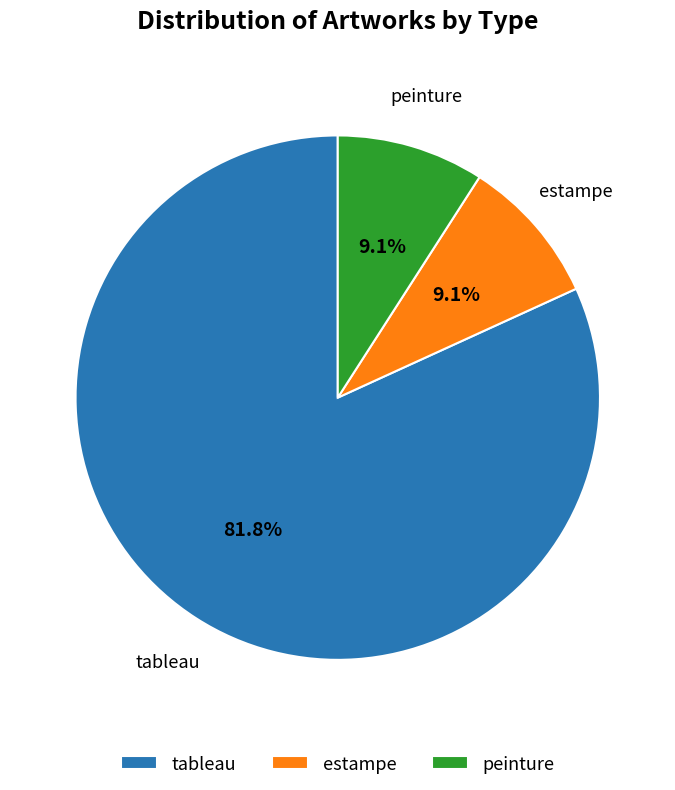

What is the largest slice in the pie chart?

tableau